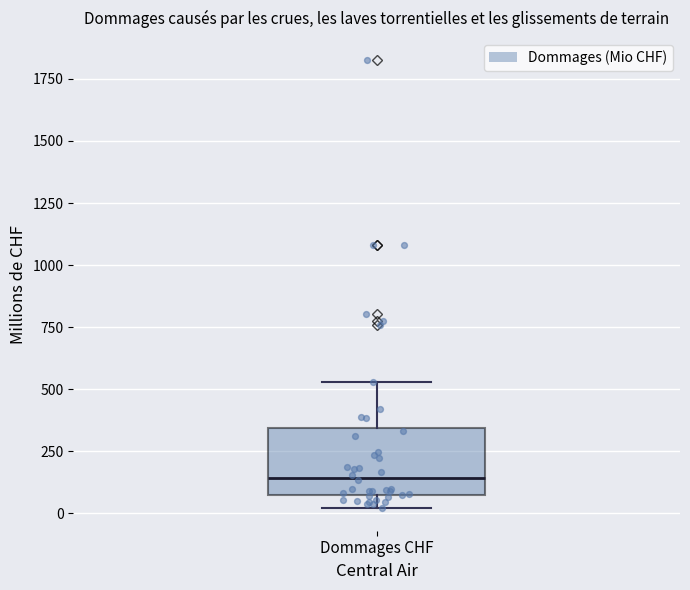

Where does the upper whisker of the box for Dommages CHF end on the y-axis? The values are not printed on the chart, so give them approximately, as read against the axis.

550